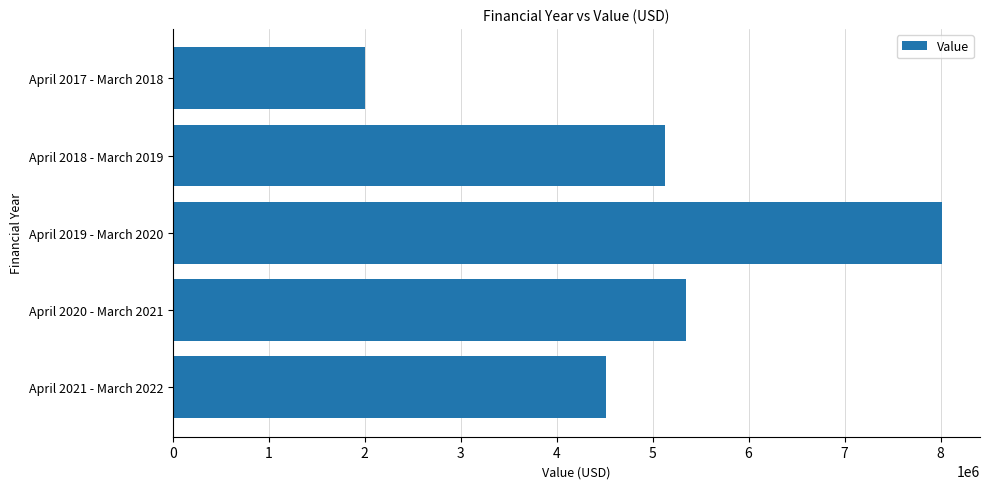

What is the difference between the maximum and minimum values?

6006007